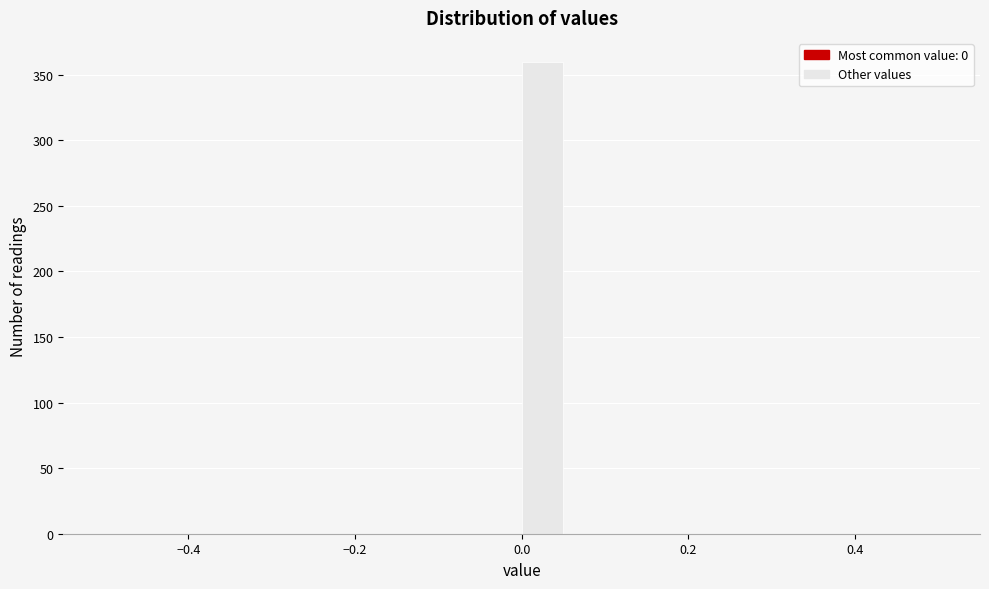

Read against the x-axis, roughly where is the centre of the tallest bar?

0.02